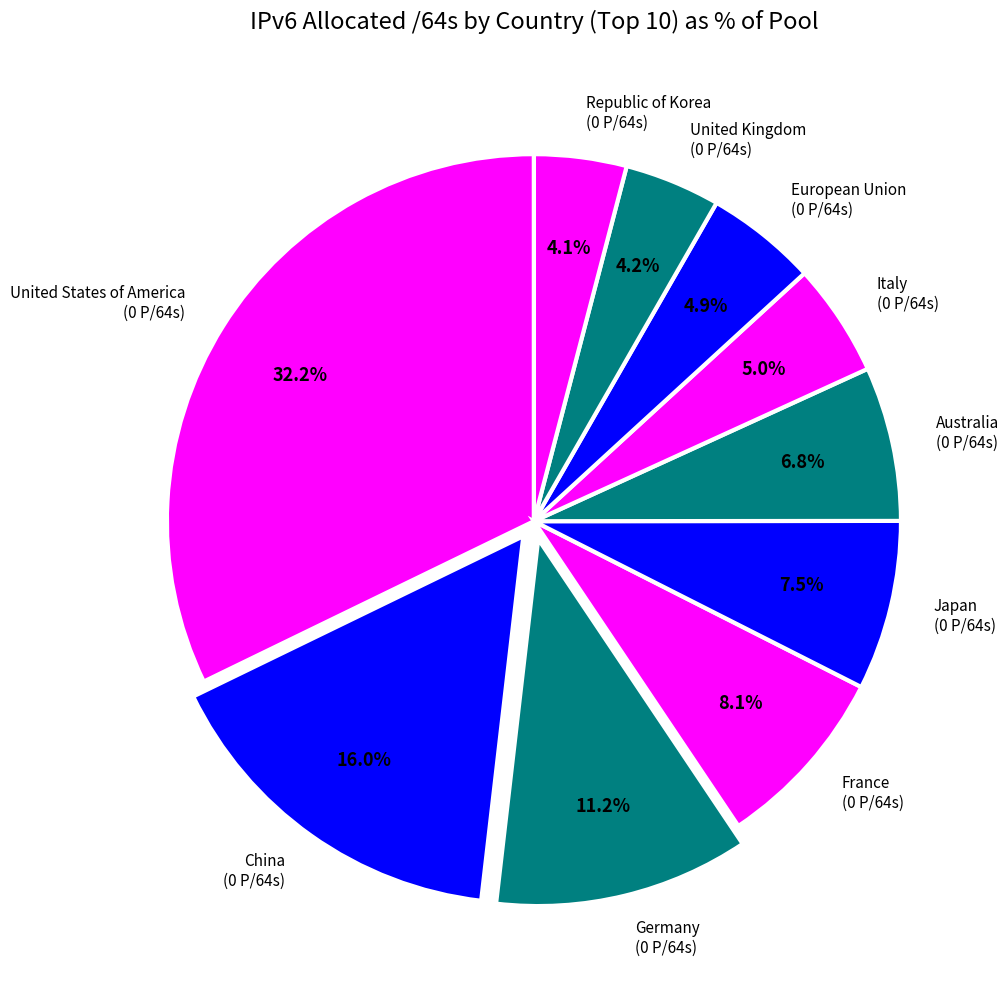

To the nearest percent, what portion does United States of America represent?

32%